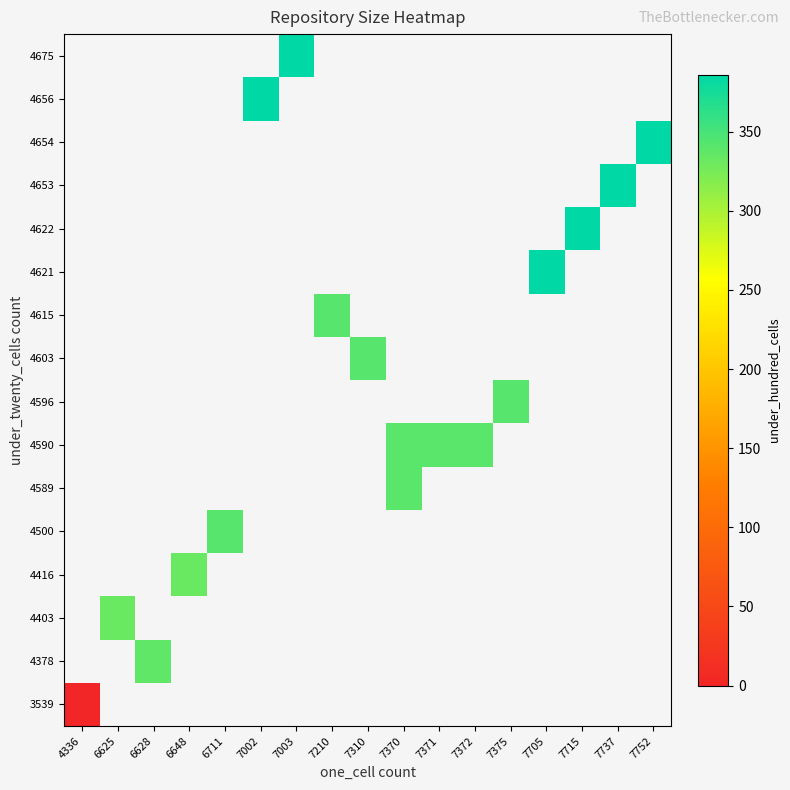

Which label corresponds to the largest value in the chart?

7705